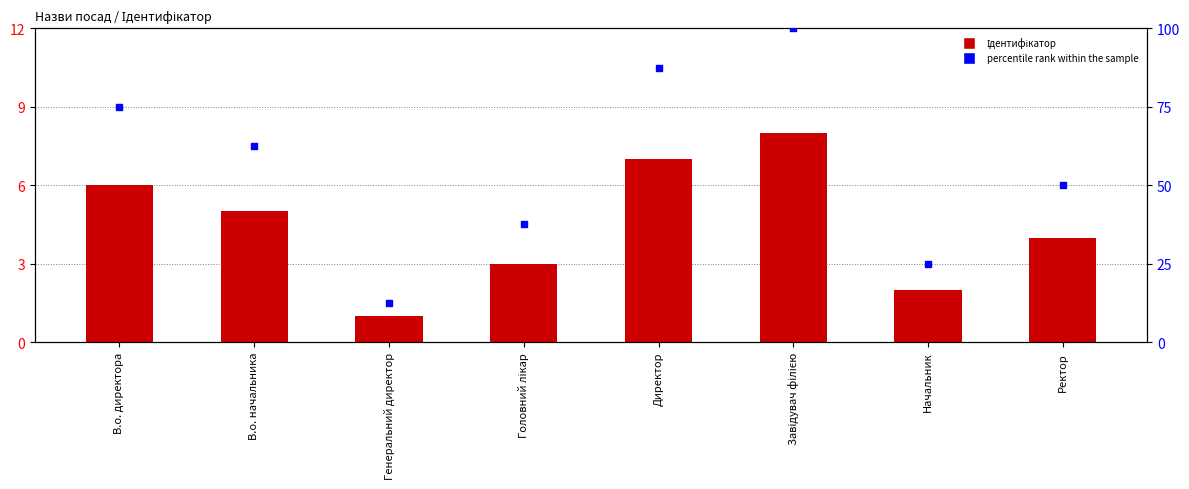

What are all the series names shown in the legend?

Ідентифікатор, percentile rank within the sample